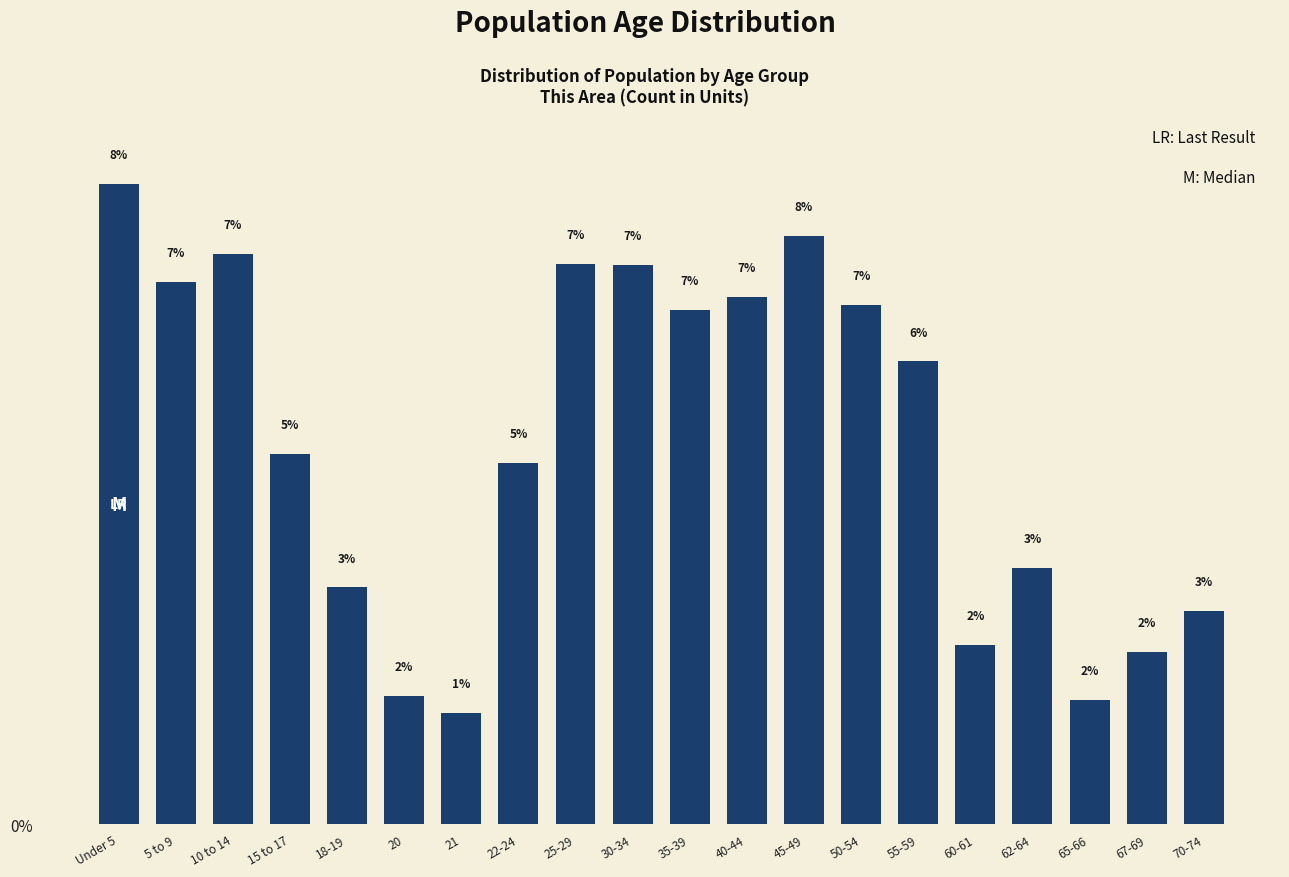

Does the chart contain any negative values?

No